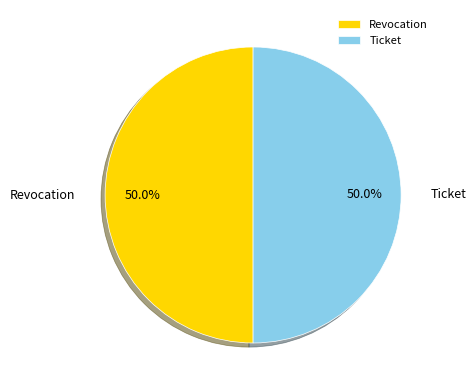

What is the ratio of the value at Ticket to the value at Revocation?

1.0